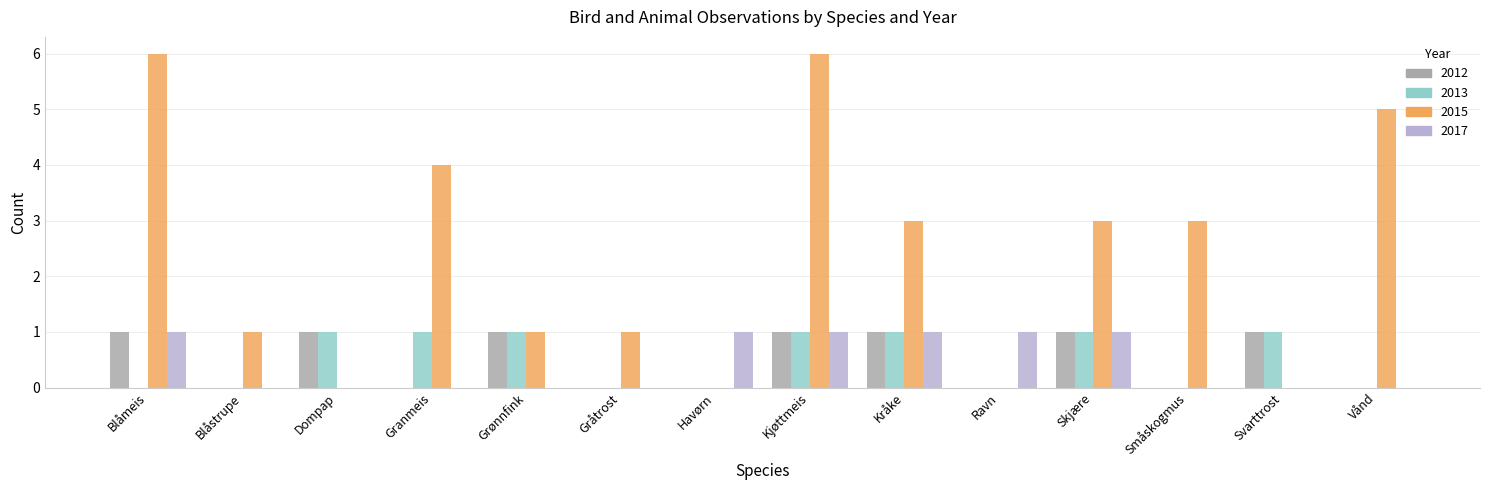

Which series changed the most between Granmeis and Havørn?

2015